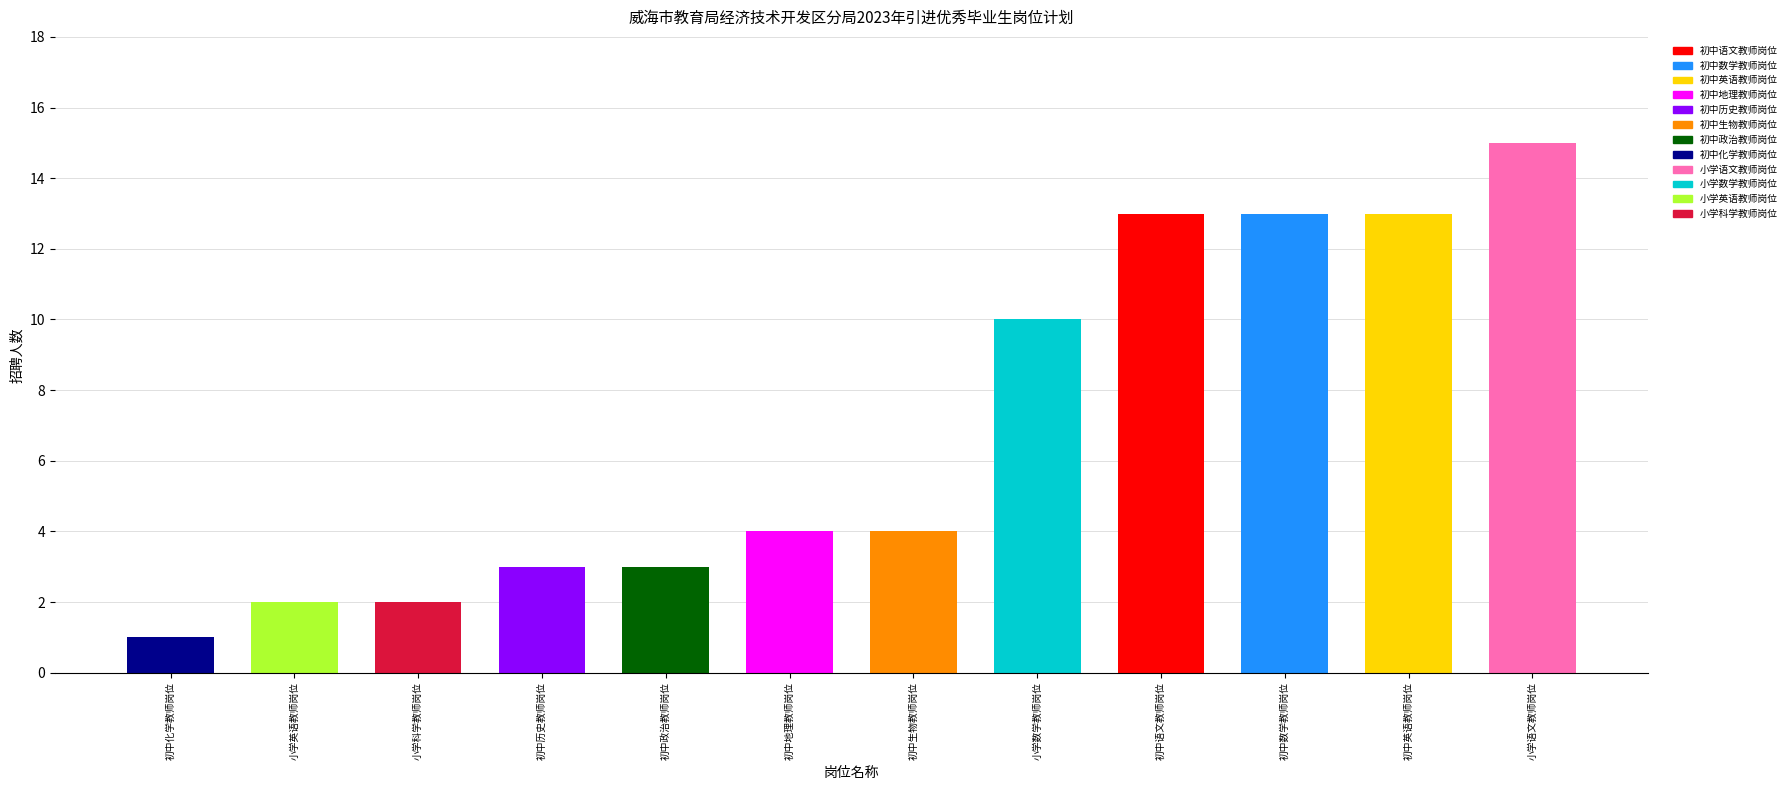

Reading left to right, what are all the values shown in this chart?

初中化学教师岗位=1	小学英语教师岗位=2	小学科学教师岗位=2	初中历史教师岗位=3	初中政治教师岗位=3	初中地理教师岗位=4	初中生物教师岗位=4	小学数学教师岗位=10	初中语文教师岗位=13	初中数学教师岗位=13	初中英语教师岗位=13	小学语文教师岗位=15